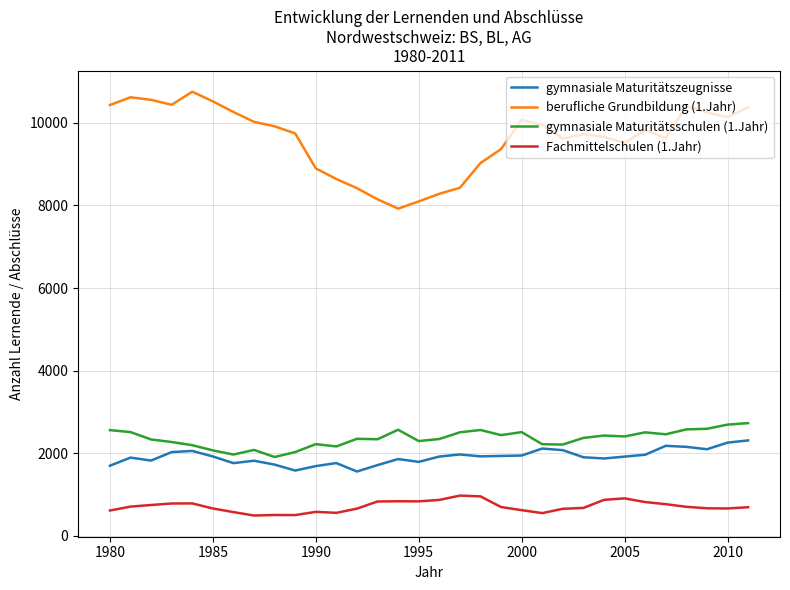

What is the minimum value for gymnasiale Maturitätszeugnisse?

1558